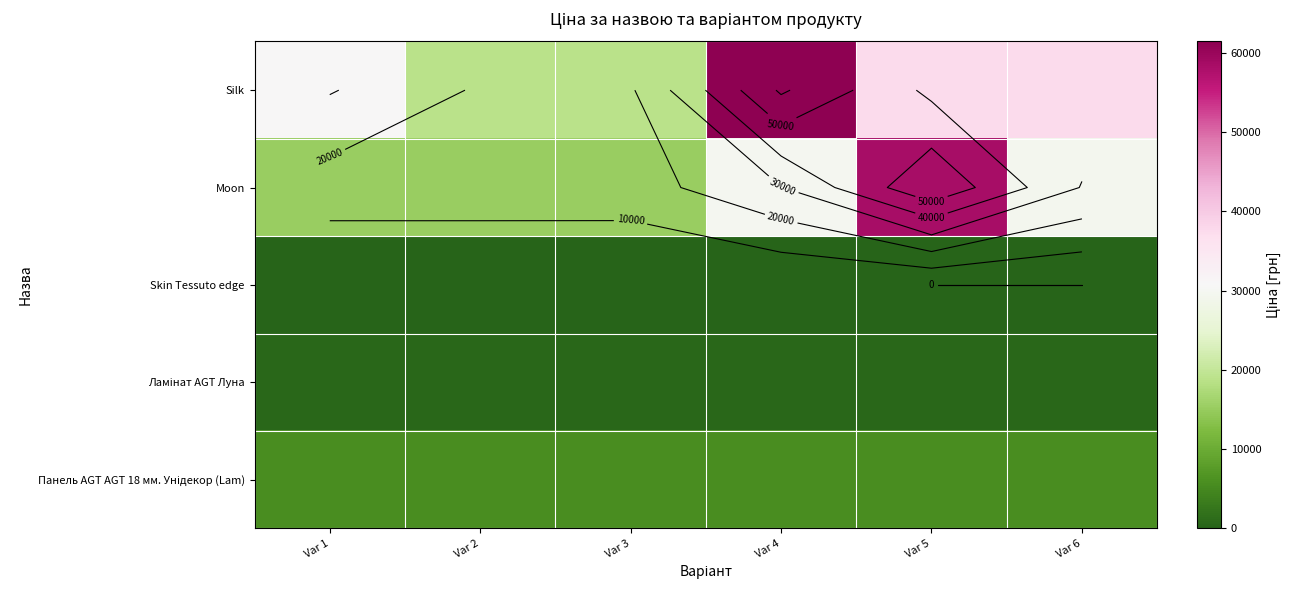

What is the average value of the Silk series?

34155.4